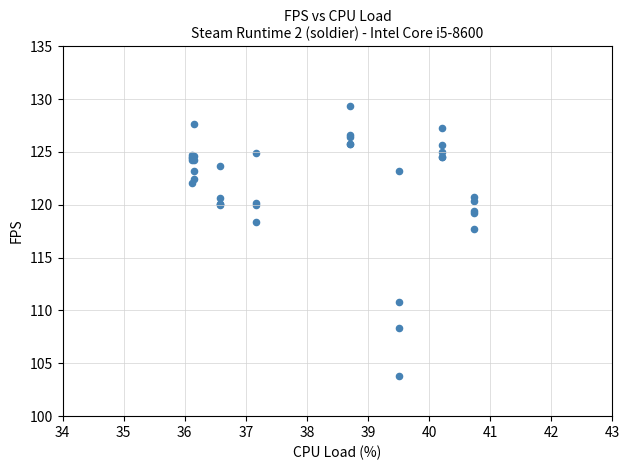

What Y value in the scatter plot is closest to 116?

117.7